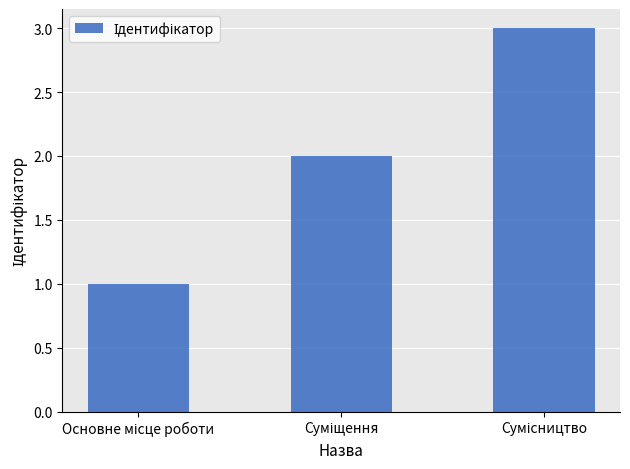

What is the difference between the maximum and minimum values?

2